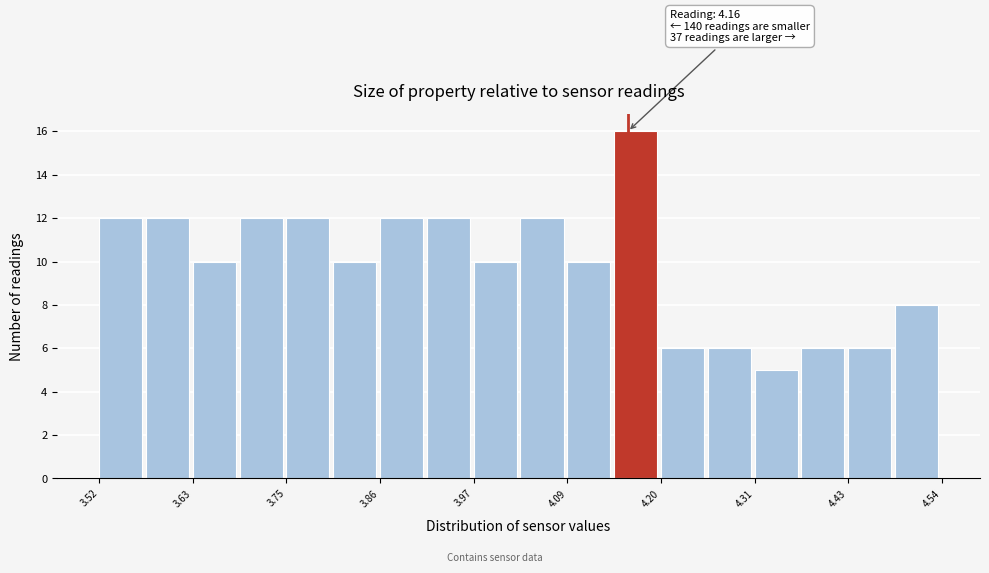

Read against the x-axis, roughly where is the centre of the tallest bar?

4.16